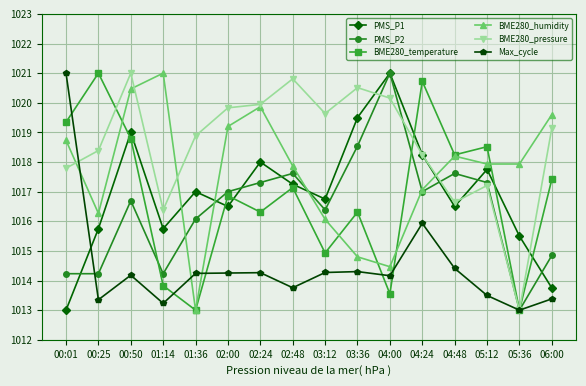

After their last crossing, which series has the higher values: Max_cycle or BME280_humidity?

BME280_humidity